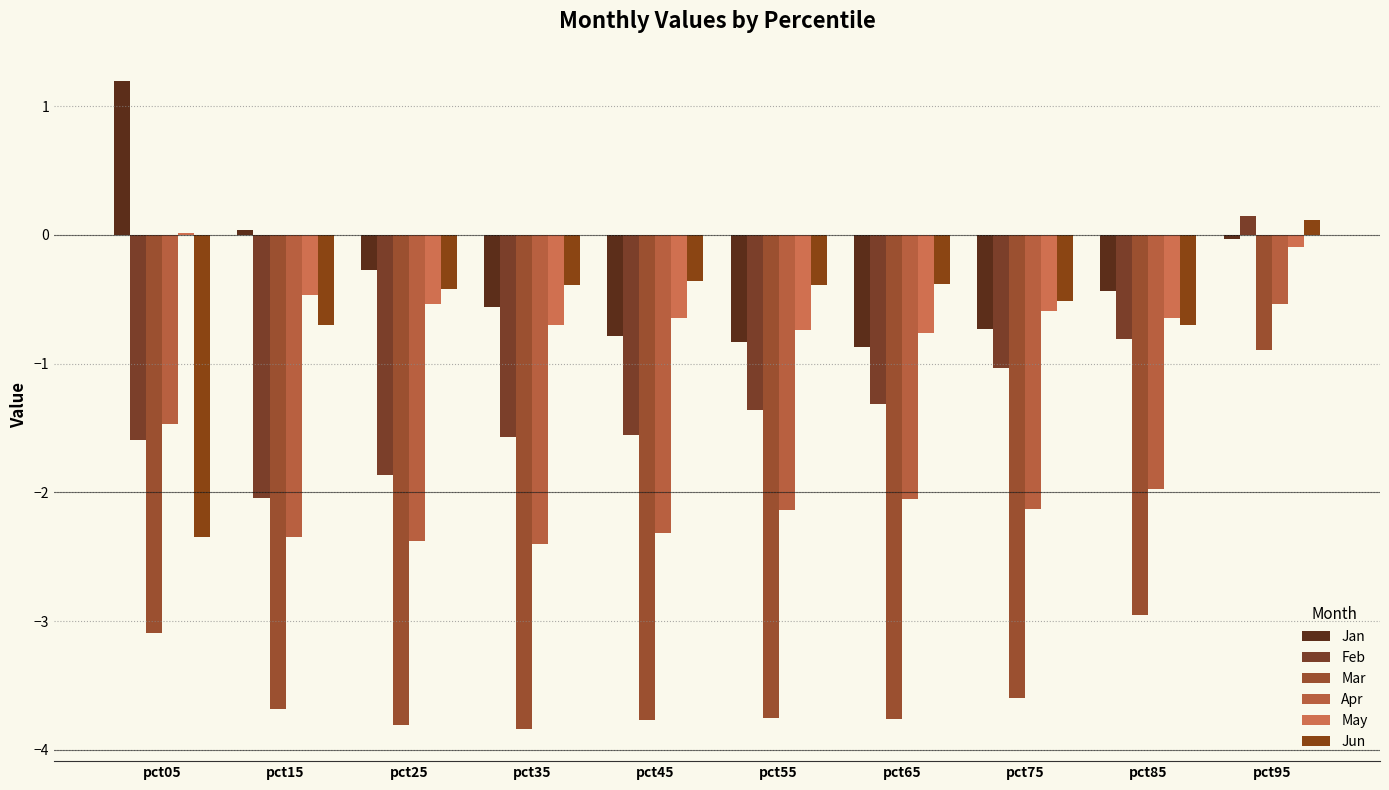

Is it true that Jan equals -0.4 at pct85?

True